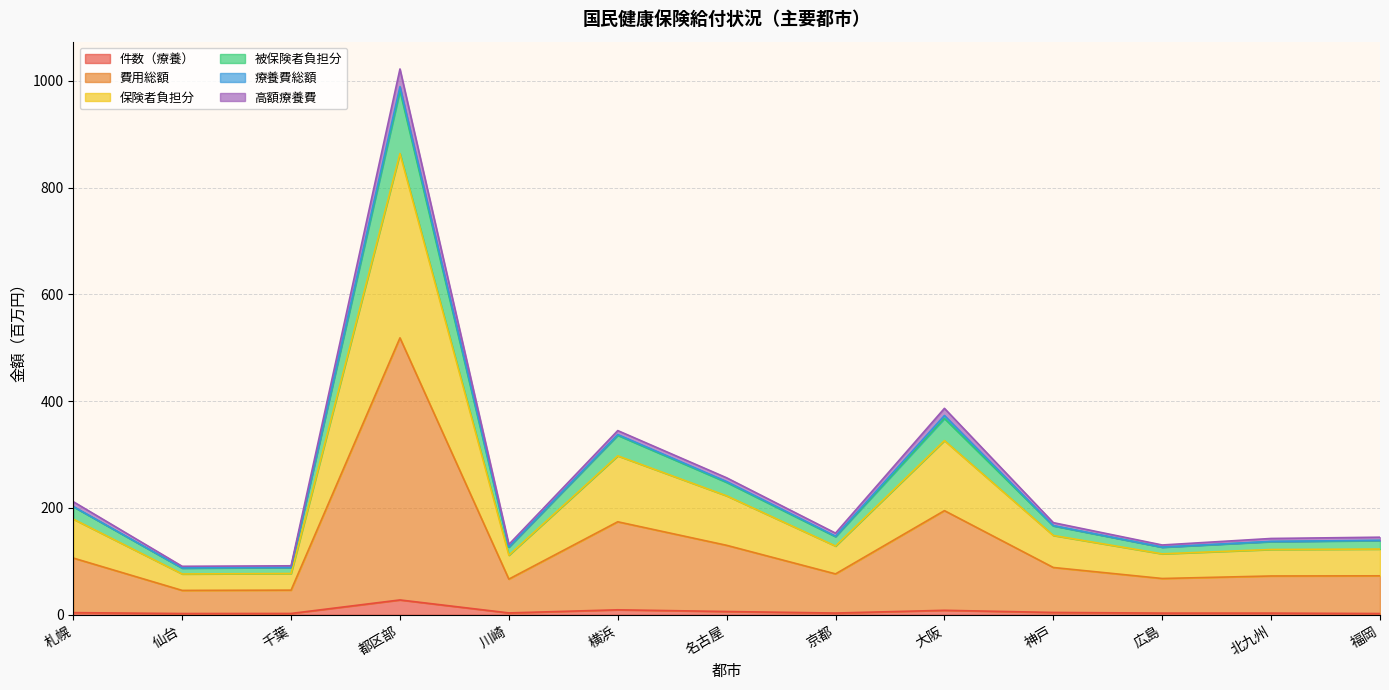

At which category is the sum across all series the highest?

都区部